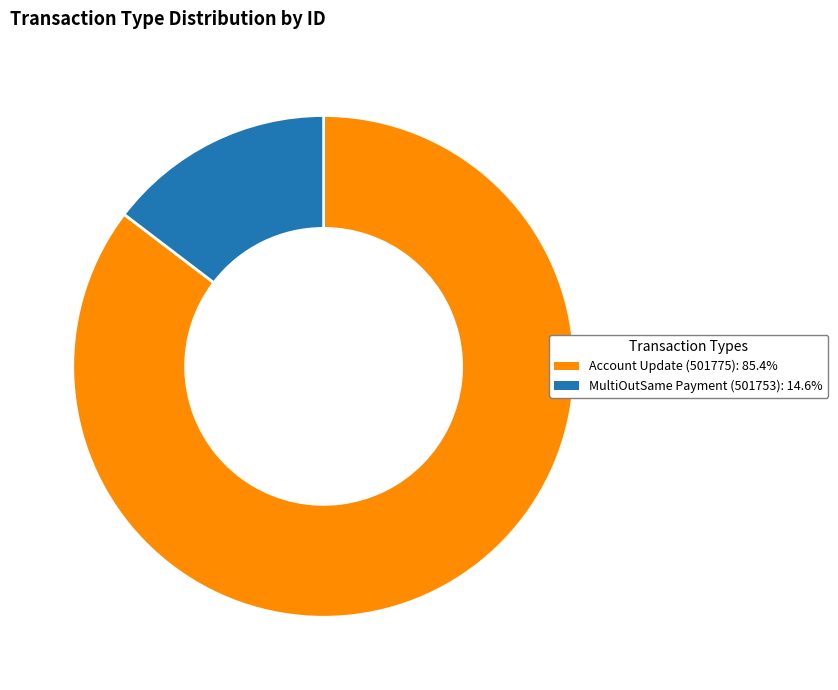

Is there any slice that represents more than half of the pie?

Yes